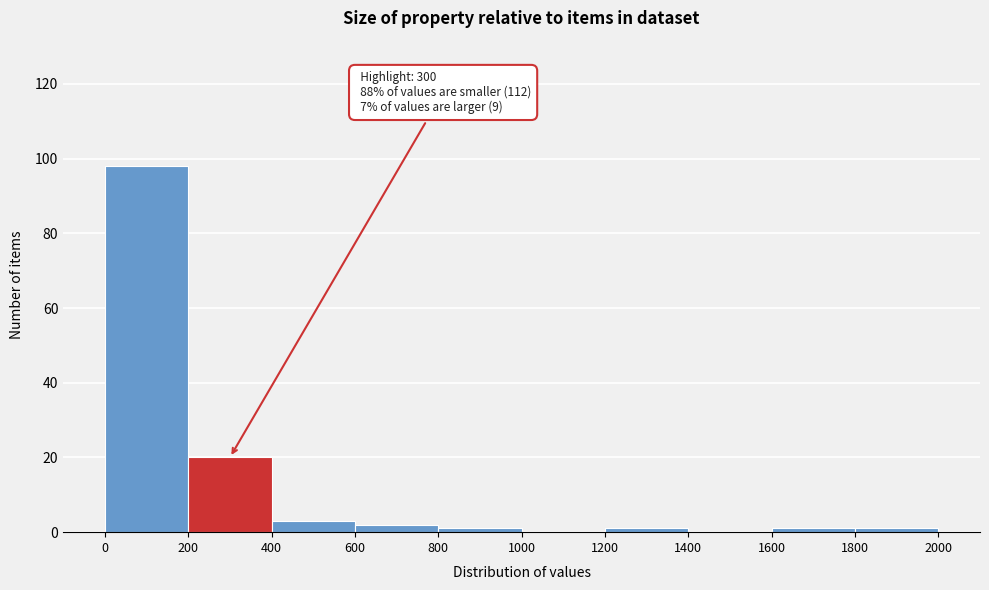

Over which range of the x-axis is the bar tallest?

0 to 200